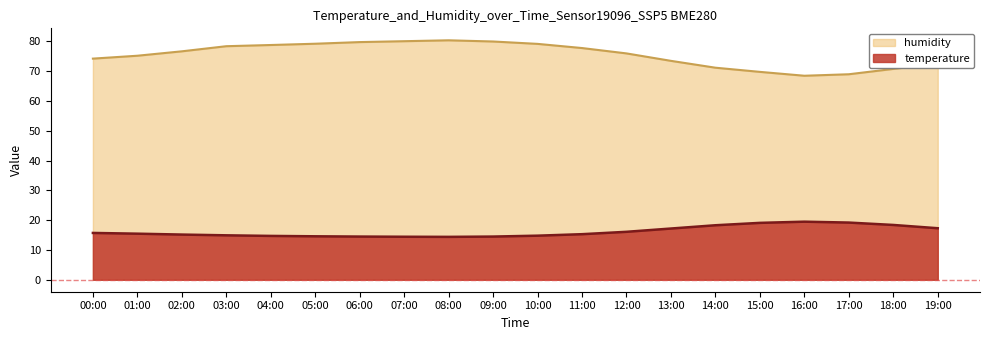

How many series are shown in this chart?

2